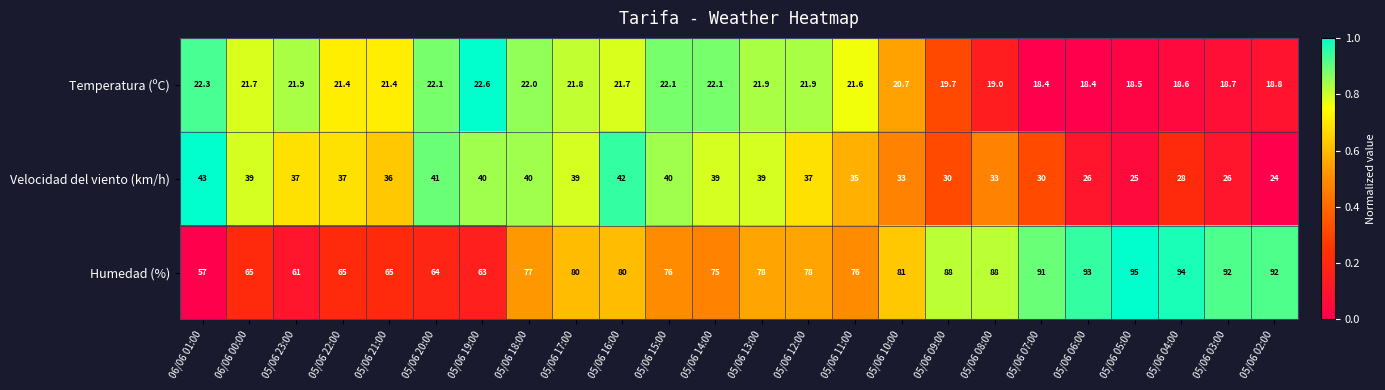

Where does the Temperatura (ºC) series first go above 21?

06/06 01:00